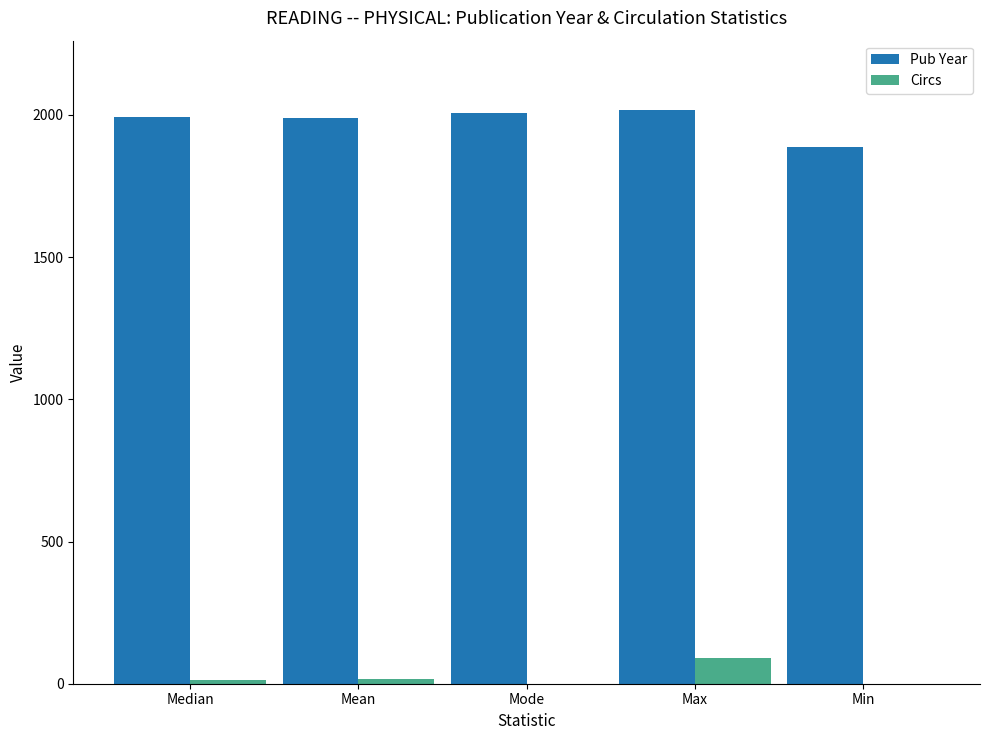

What is the difference between the Pub Year values at Mode and Median?

13